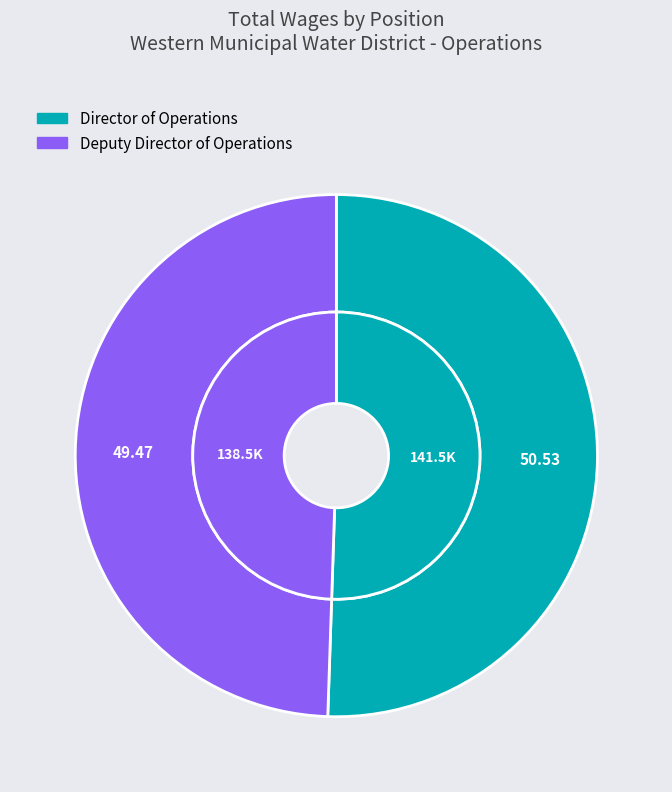

The Deputy Director of Operations slice represents 41% of the pie. True or false?

False